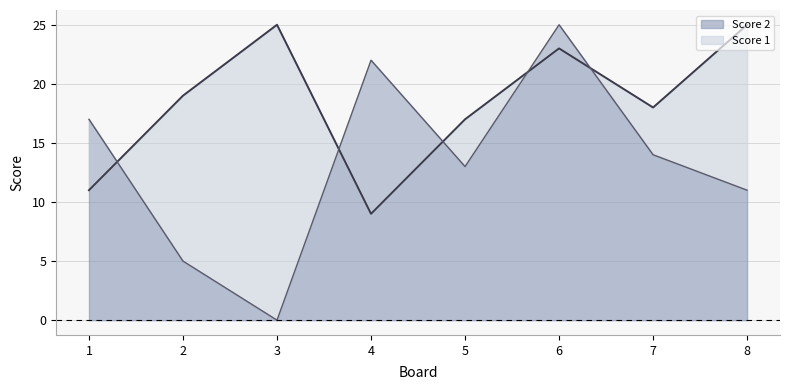

Reading right to left, extract all data points from this chart.

Score 1 line: 25	18	23	17	9	25	19	11
Score 2 line: 11	14	25	13	22	0	5	17